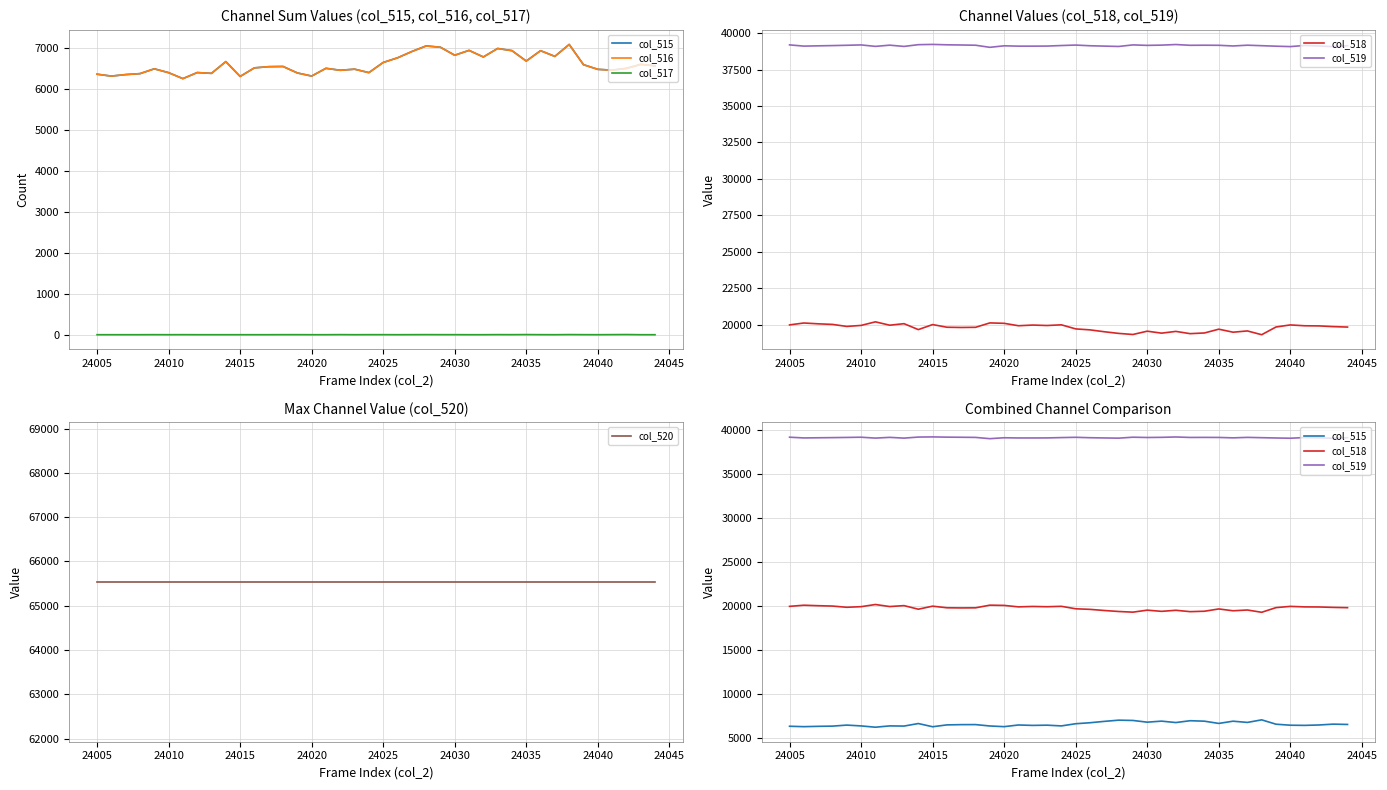

What is the greatest value displayed?

65535